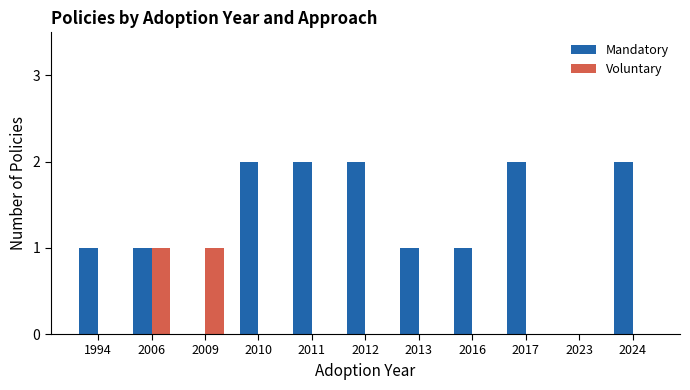

True or false: Voluntary has a value of 0 at 2024.

True